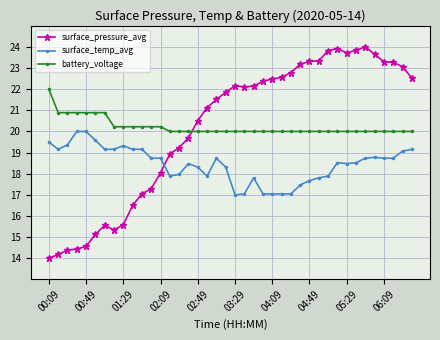

What is the minimum value for battery_voltage?

20.0